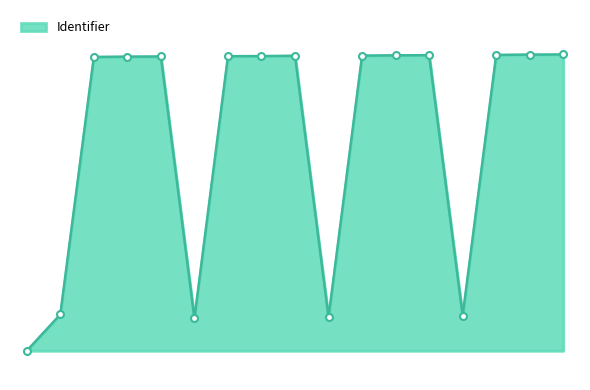

Rank the categories by value from highest to lowest.

Glossary, horse jargon 4, Short English Course, Jargon 3 Powerpoint, Jumping text, Jumping training video, Jargon 2 Powerpoint, Dressage text, Controling a galloping horse video, Jargon 1 PowerPoint, Grooming text, Grooming your horse video, Grooming, Other, Jumping, Dressage, HORSERIDING